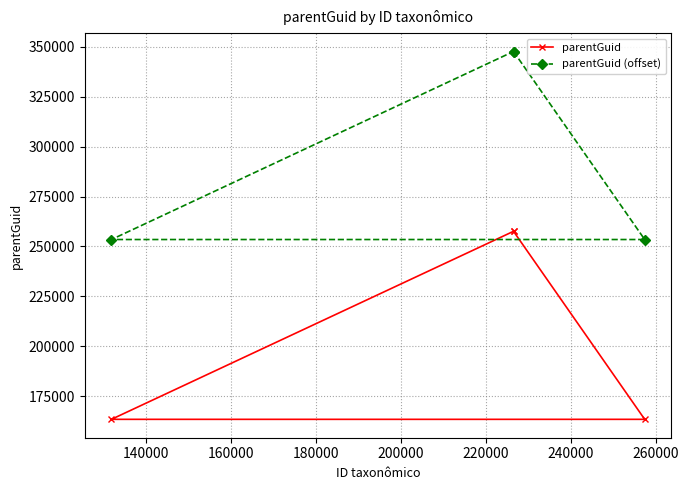

What is the minimum value for parentGuid?

163474